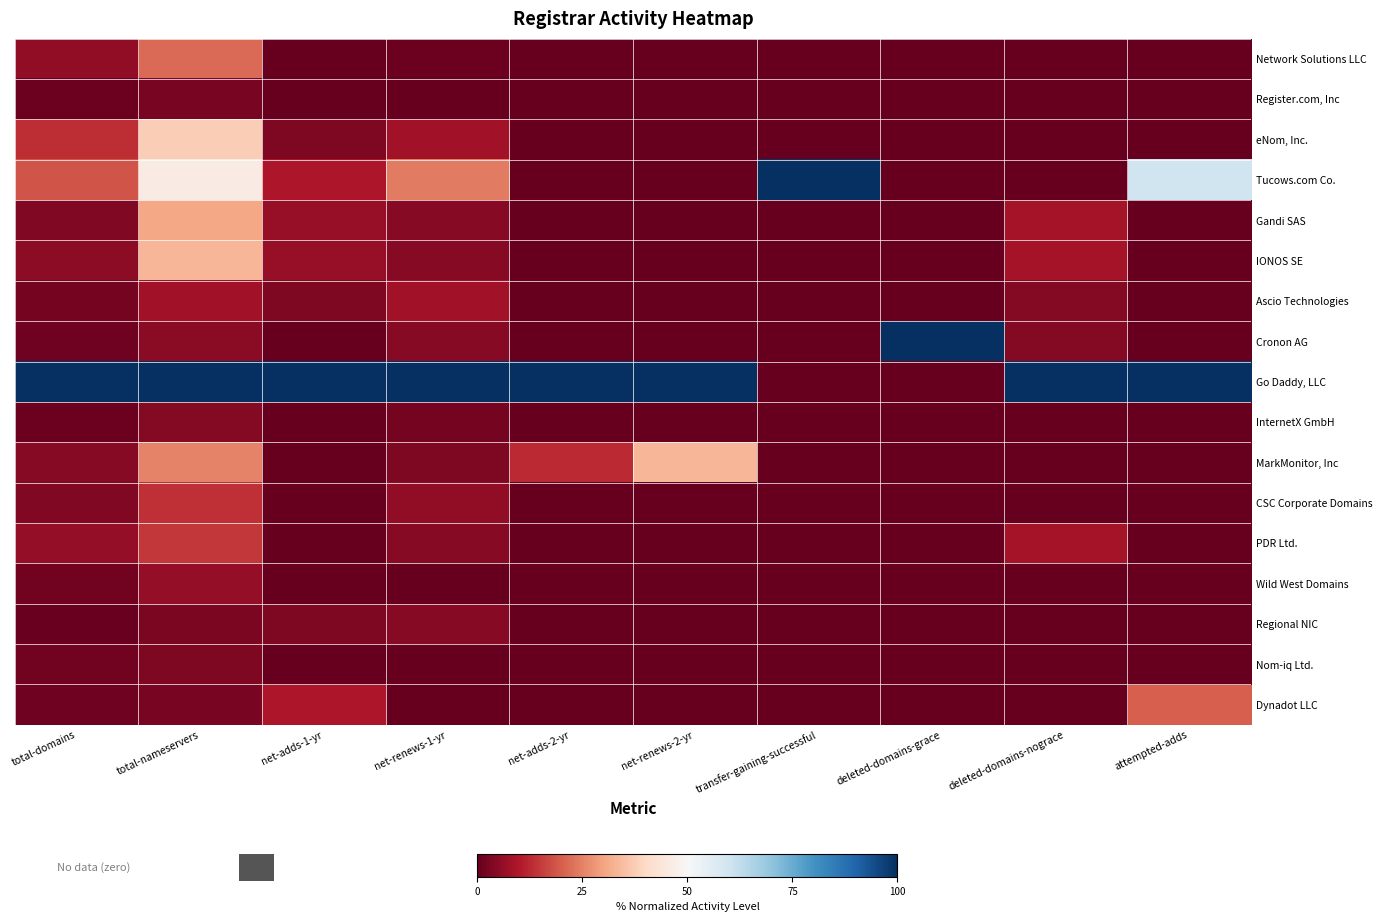

At which category does the chart reach its minimum across all series?

net-adds-1-yr